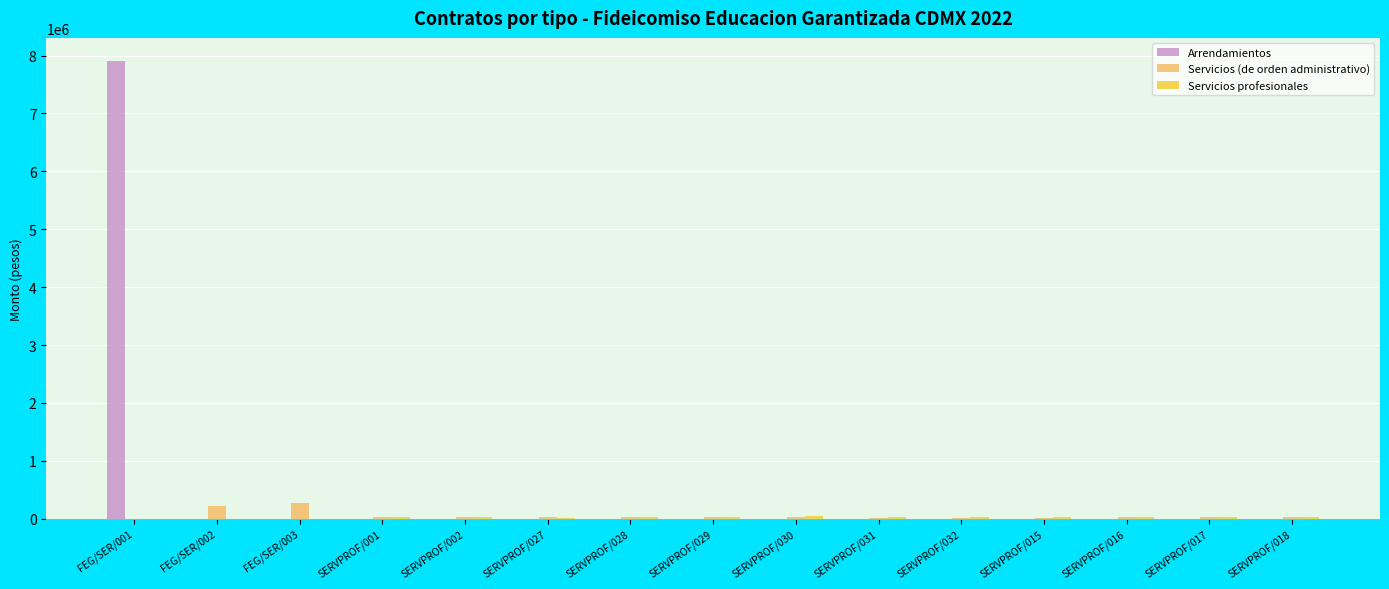

How many categories are shown in the chart?

15